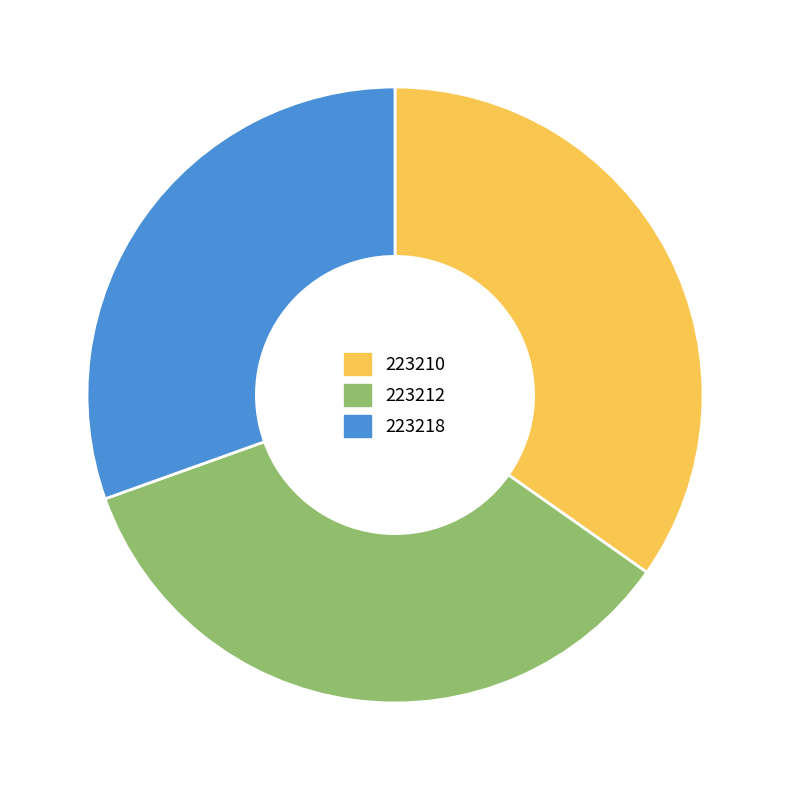

Between 223218 and 223212, which is larger?

223212